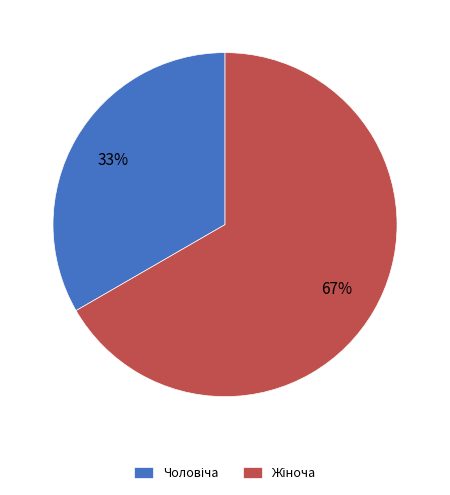

Is there any slice that represents more than half of the pie?

Yes